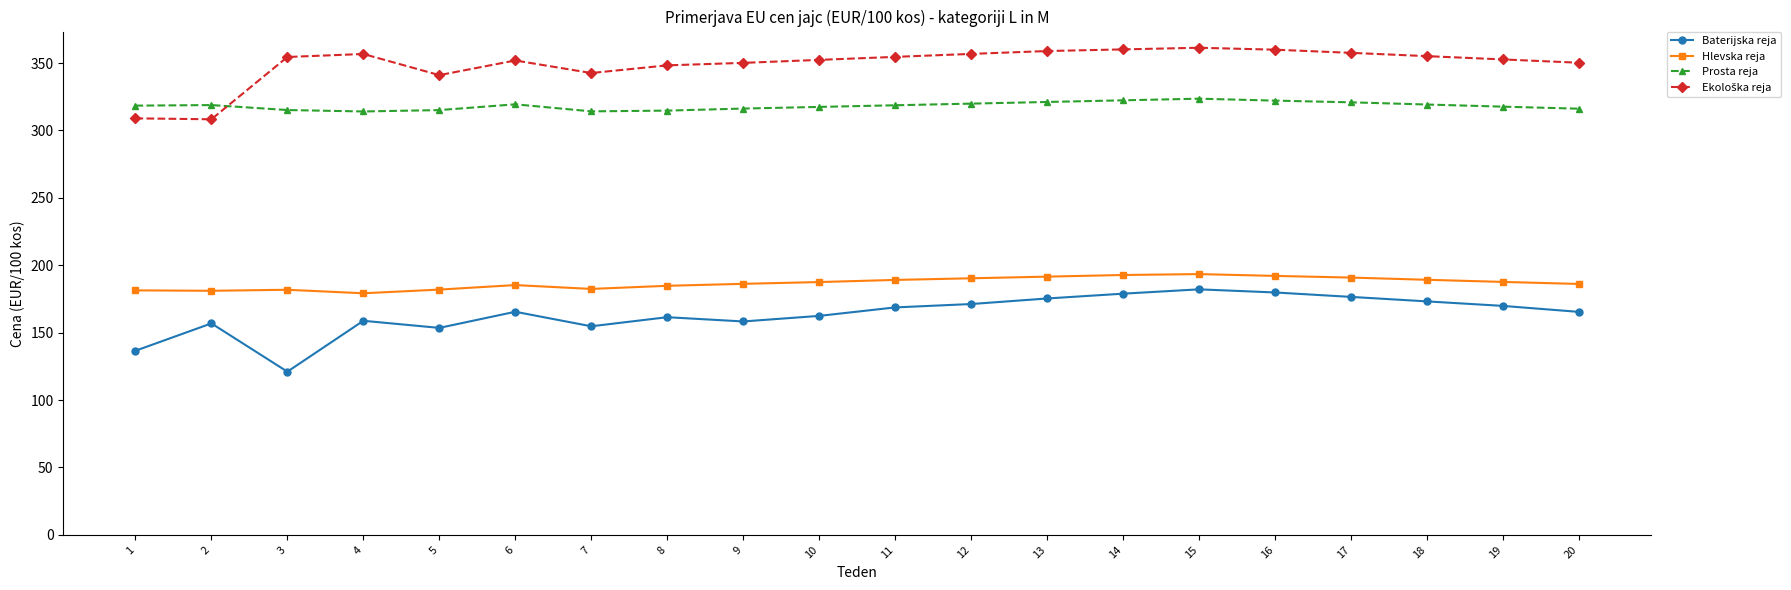

At how many categories does at least one series exceed 268?

20